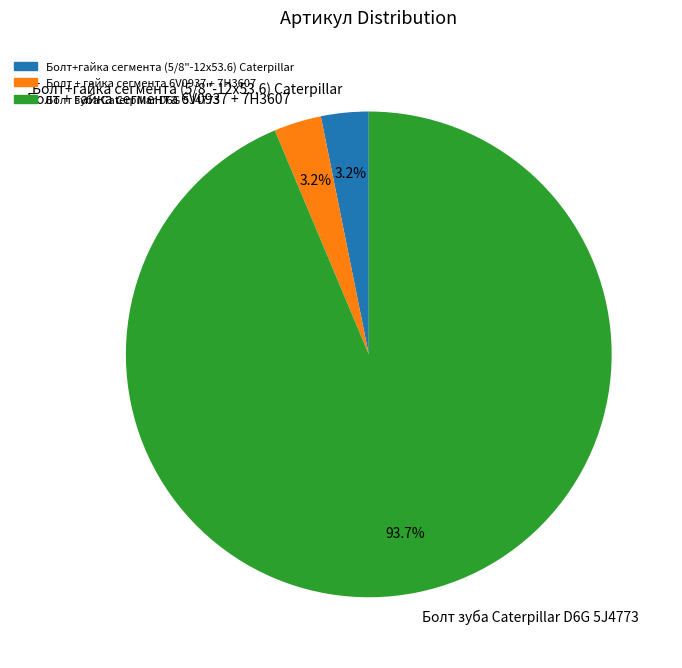

Which category has the biggest portion of the pie?

Болт зуба Caterpillar D6G 5J4773